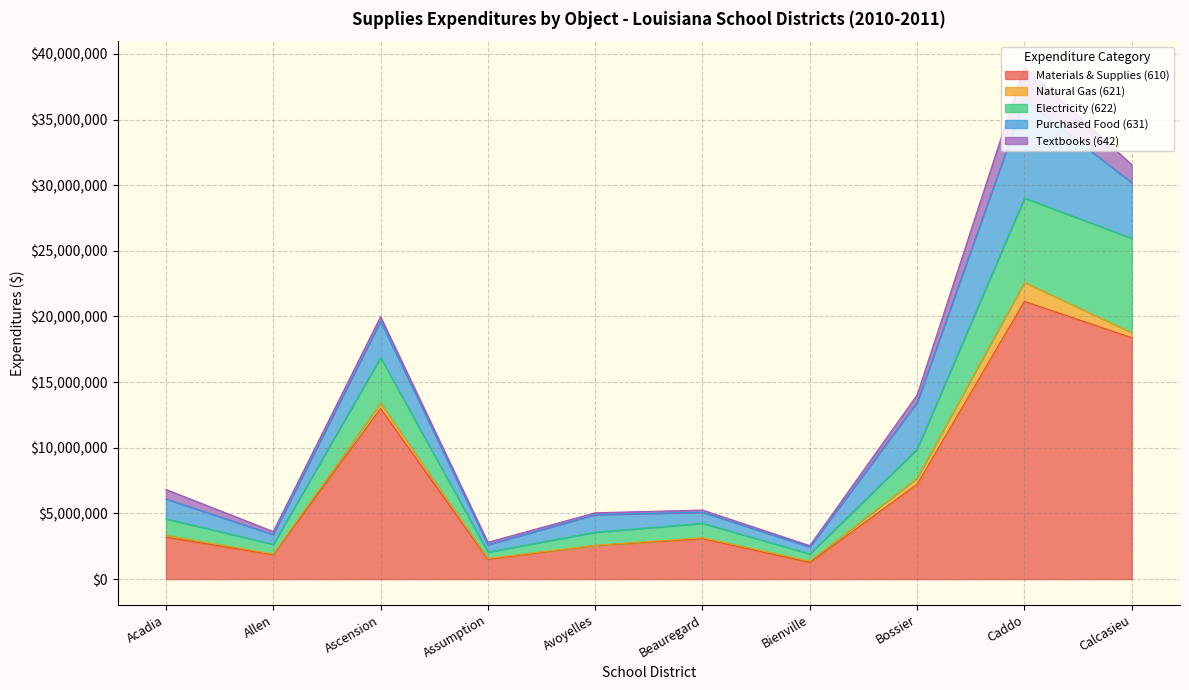

Rank the series by their maximum value, from lowest to highest.

Natural Gas (621), Textbooks (642), Electricity (622), Purchased Food (631), Materials & Supplies (610)